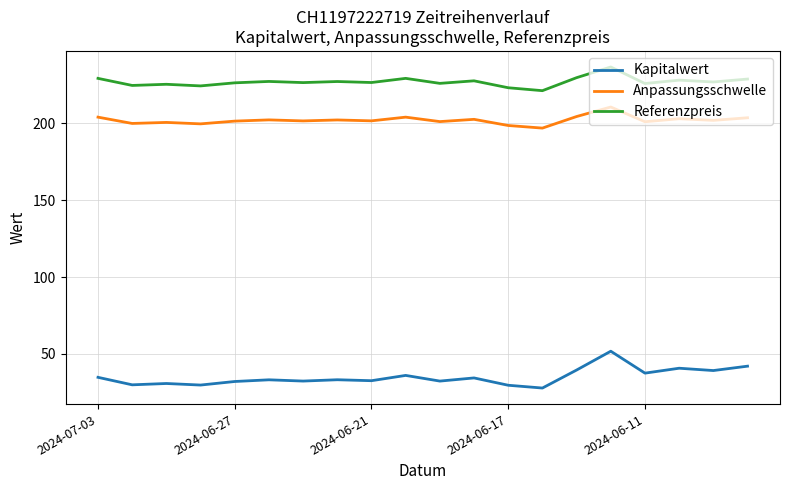

Is this an area chart (filled region under the line)?

No